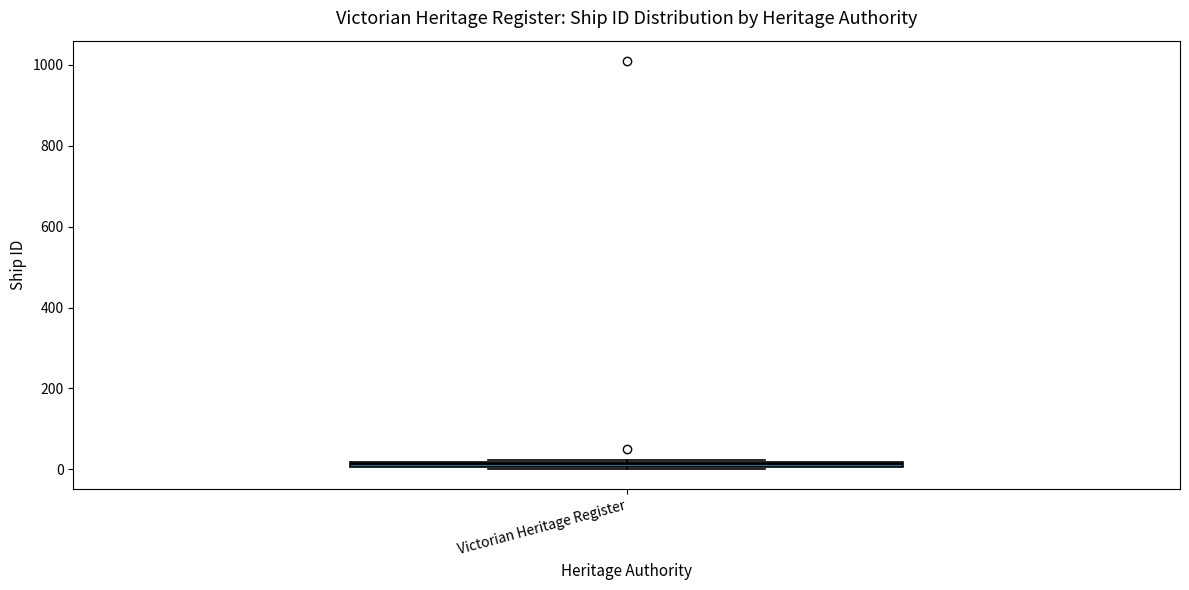

Where is the upper edge of the box for Victorian Heritage Register on the y-axis? The values are not printed on the chart, so give them approximately, as read against the axis.

20